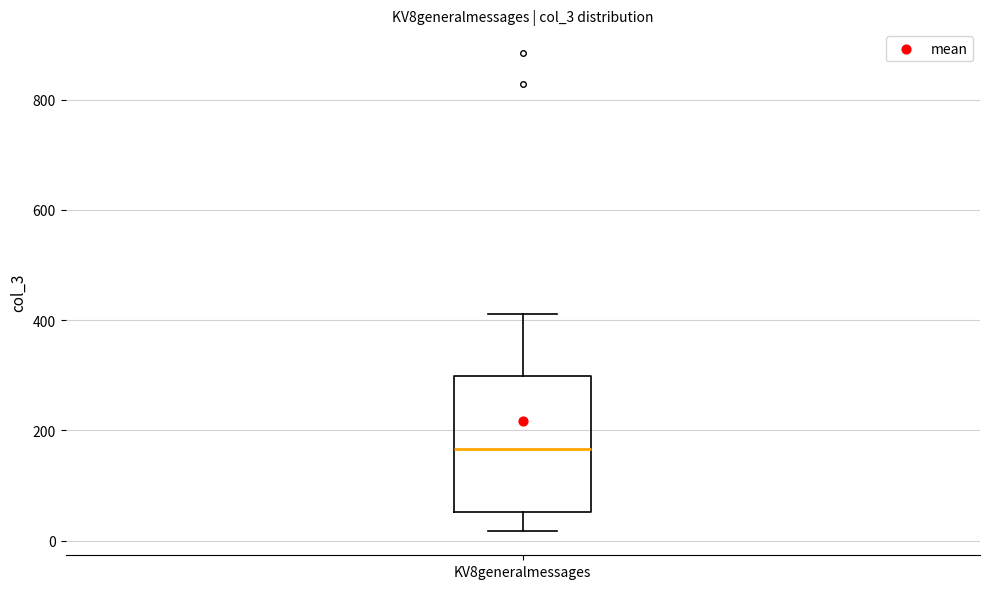

Read this box plot against the y-axis: the position of the median line, the range covered by the box, and the ends of both whiskers. The values are not printed on the chart, so give them approximately, as read against the axis.

median 160, box 60 to 300, whiskers 20 to 420